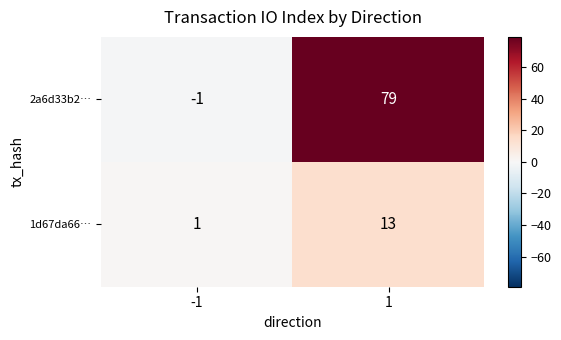

Reading left to right, extract all data points from this chart.

2a6d33b2…: -1	79
1d67da66…: 1	13